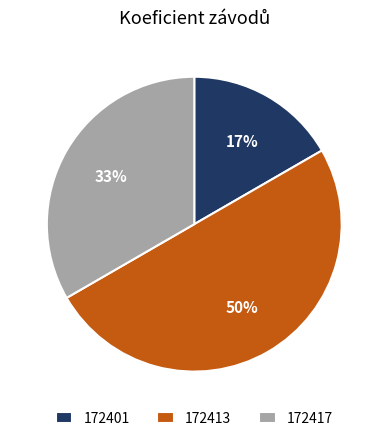

To the nearest percent, what portion does 172401 represent?

17%